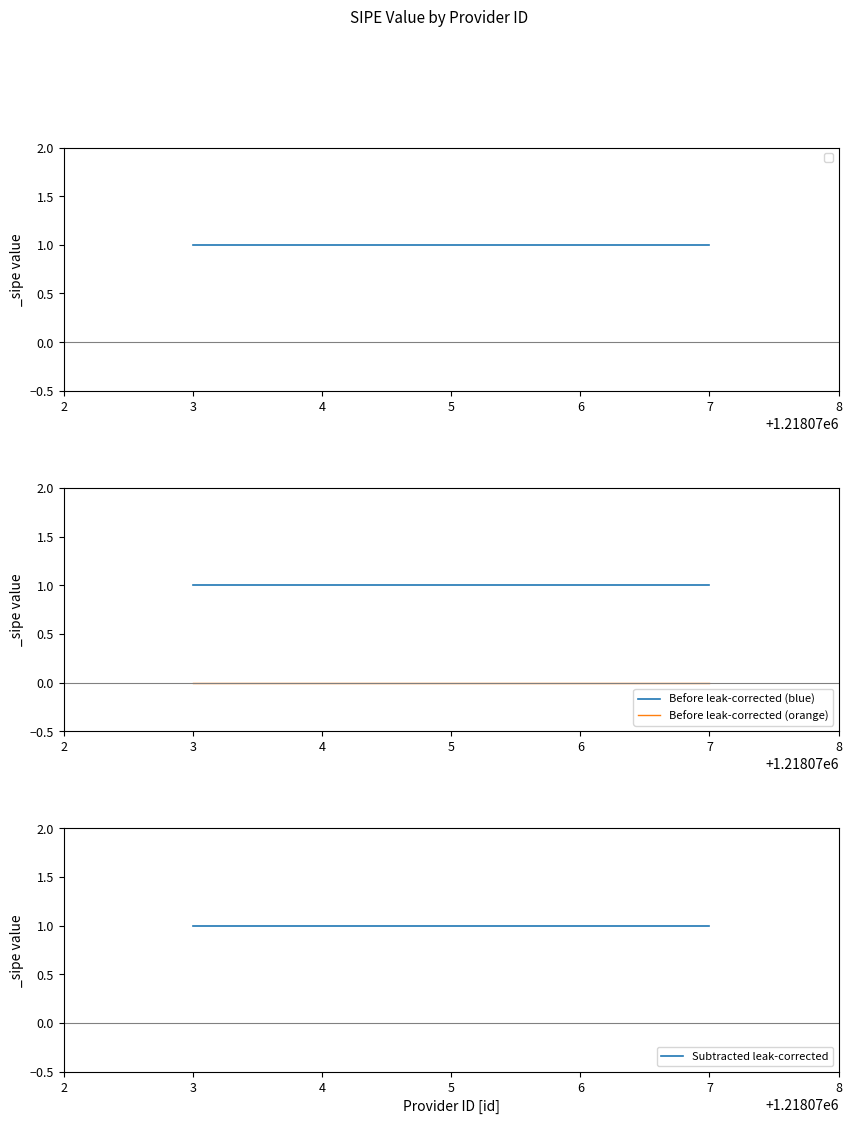

Is it true that Before leak-corrected (blue) equals 2 at 4?

False